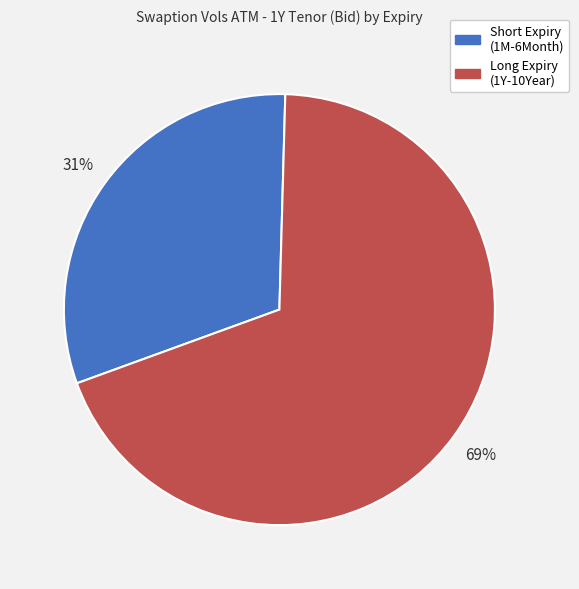

To the nearest percent, what is the difference between the largest and smallest slice percentages?

38%